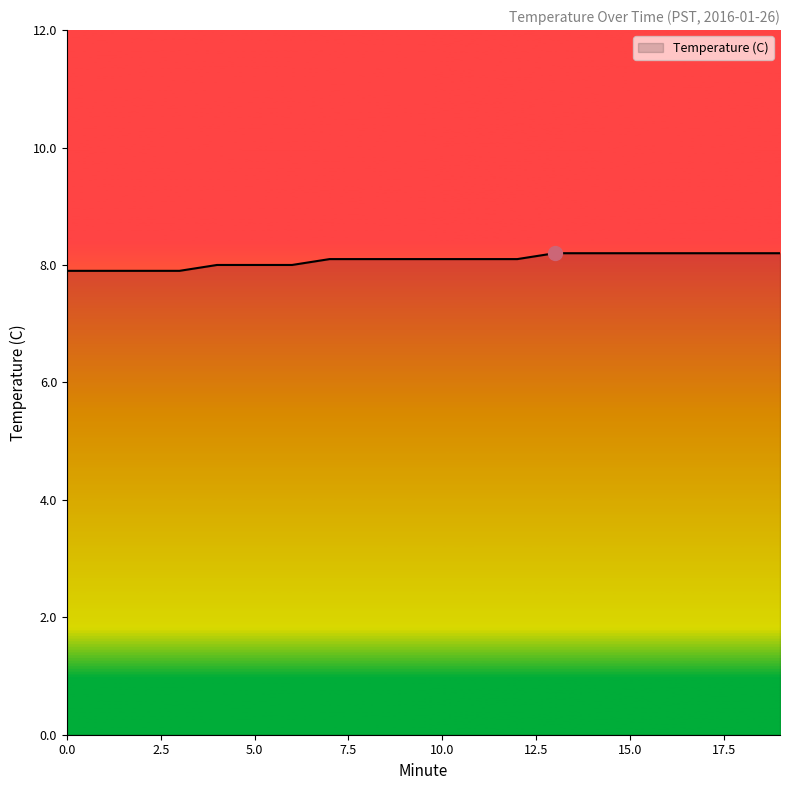

How many lines are shown in the chart?

1